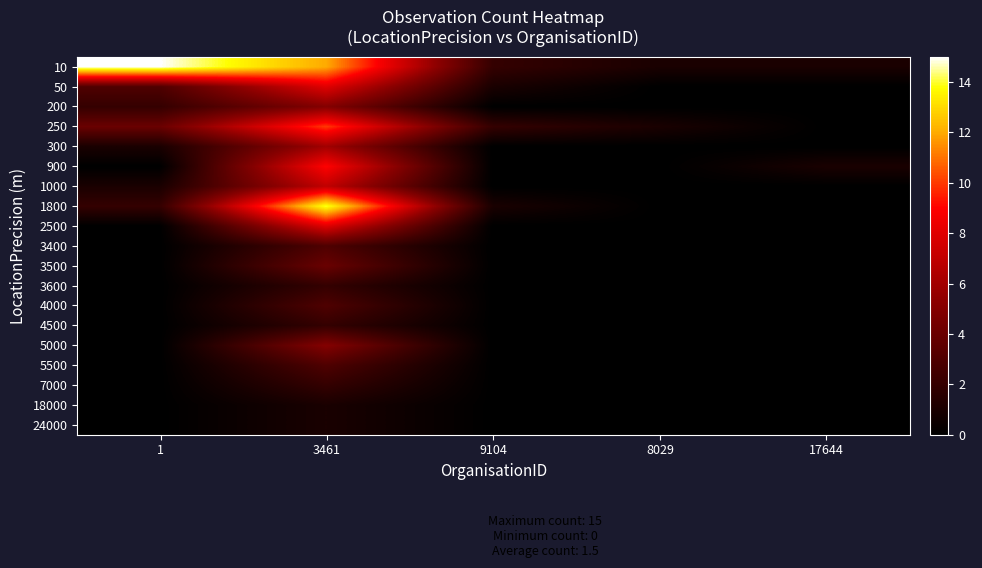

At how many categories does at least one series exceed 1?

3